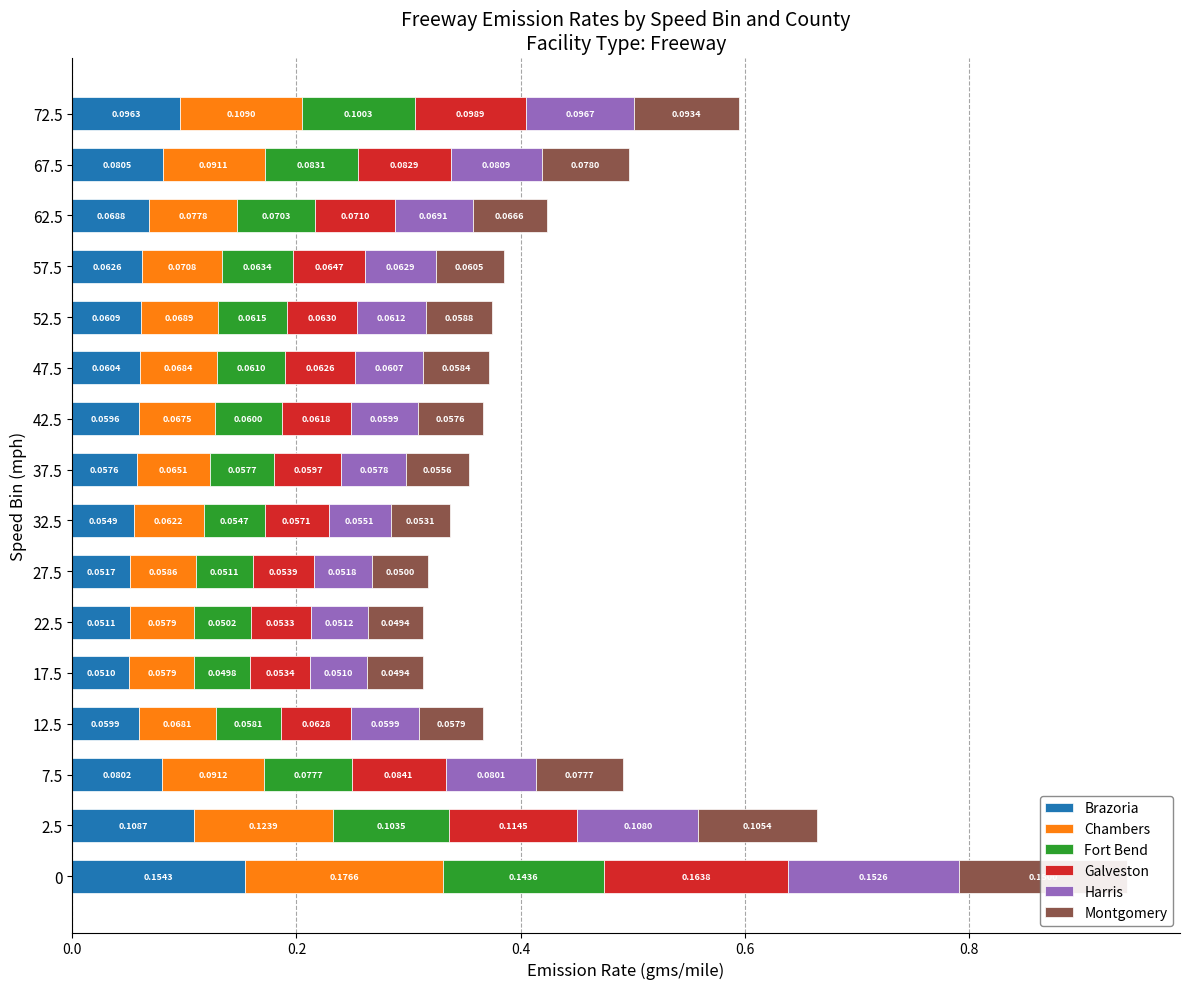

Reading right to left, extract all data points from this chart.

Brazoria: 0.1	0.1	0.1	0.1	0.1	0.1	0.1	0.1	0.1	0.1	0.1	0.1	0.1	0.1	0.1	0.2
Chambers: 0.1	0.1	0.1	0.1	0.1	0.1	0.1	0.1	0.1	0.1	0.1	0.1	0.1	0.1	0.1	0.2
Fort Bend: 0.1	0.1	0.1	0.1	0.1	0.1	0.1	0.1	0.1	0.1	0.1	0.0	0.1	0.1	0.1	0.1
Galveston: 0.1	0.1	0.1	0.1	0.1	0.1	0.1	0.1	0.1	0.1	0.1	0.1	0.1	0.1	0.1	0.2
Harris: 0.1	0.1	0.1	0.1	0.1	0.1	0.1	0.1	0.1	0.1	0.1	0.1	0.1	0.1	0.1	0.2
Montgomery: 0.1	0.1	0.1	0.1	0.1	0.1	0.1	0.1	0.1	0.0	0.0	0.0	0.1	0.1	0.1	0.2